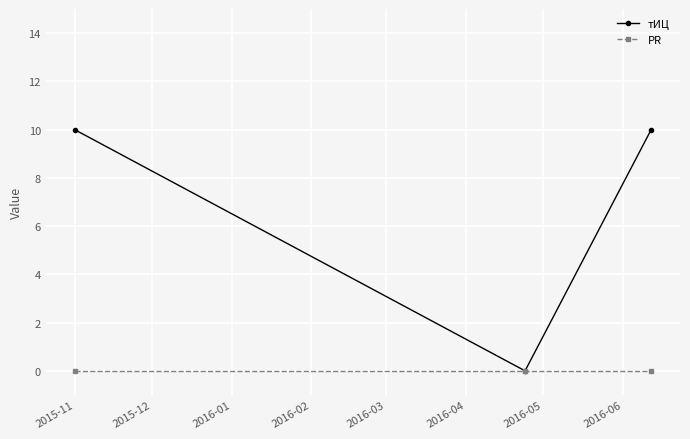

What is the maximum value for тИЦ?

10